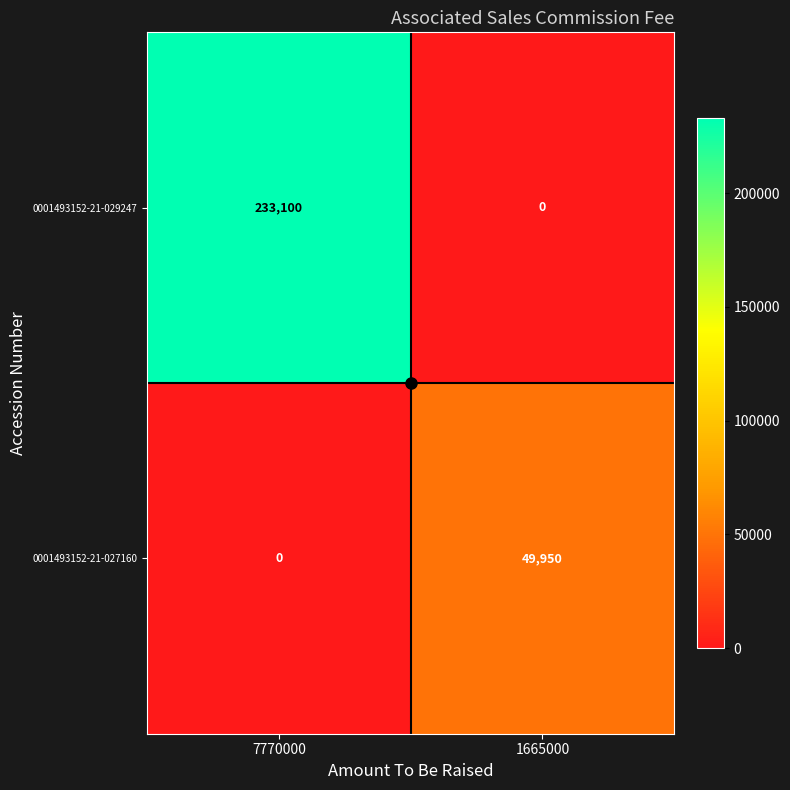

Which series changed the most between 7770000 and 1665000?

0001493152-21-029247